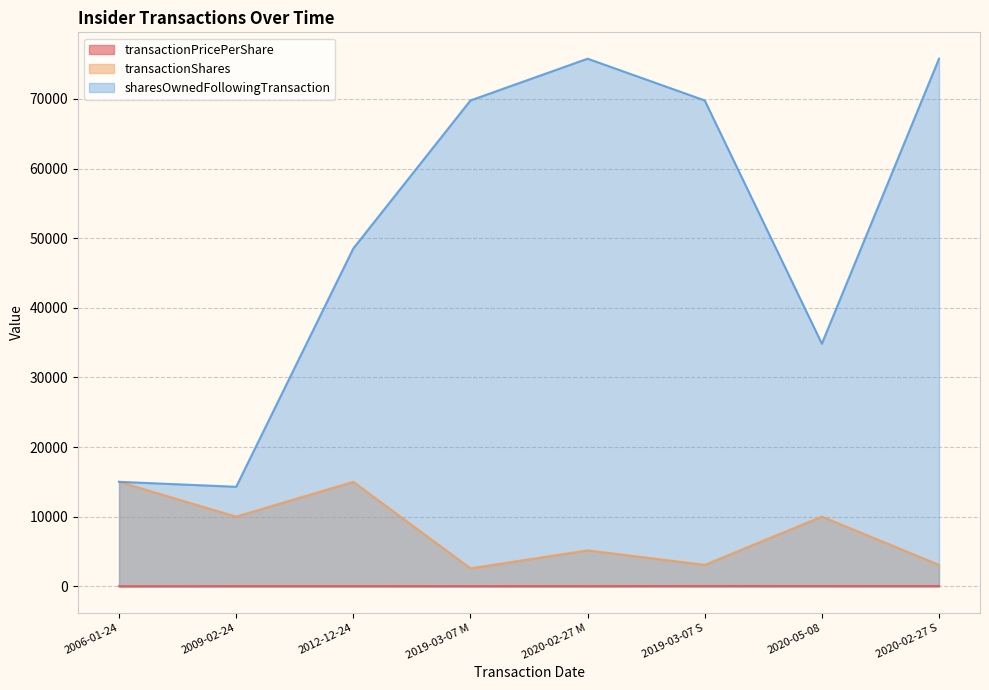

At which category does transactionPricePerShare reach its first local peak?

2009-02-24